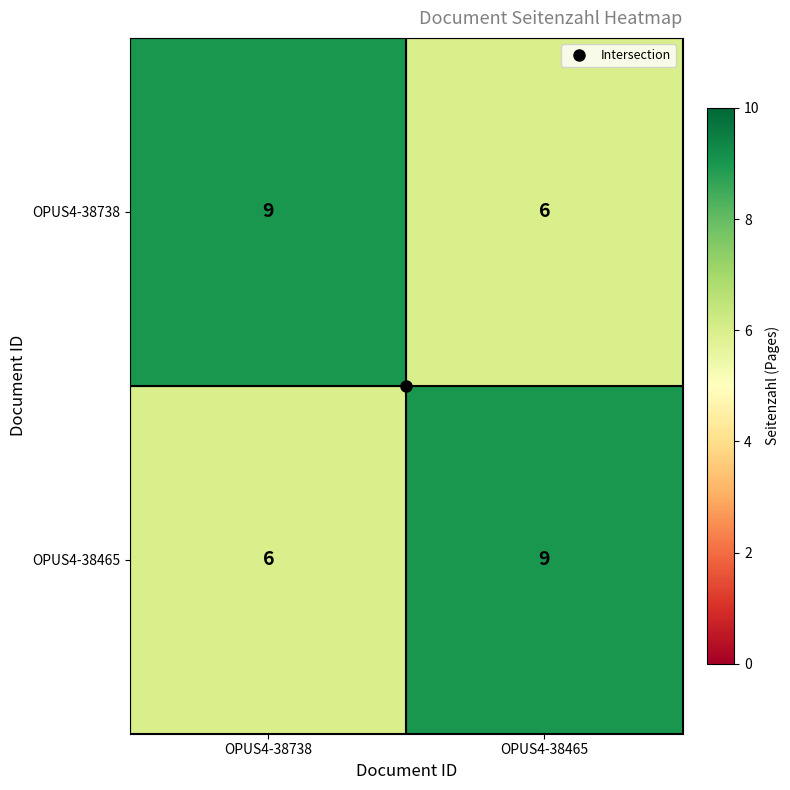

The OPUS4-38465 series shows 10 at OPUS4-38738. True or false?

False